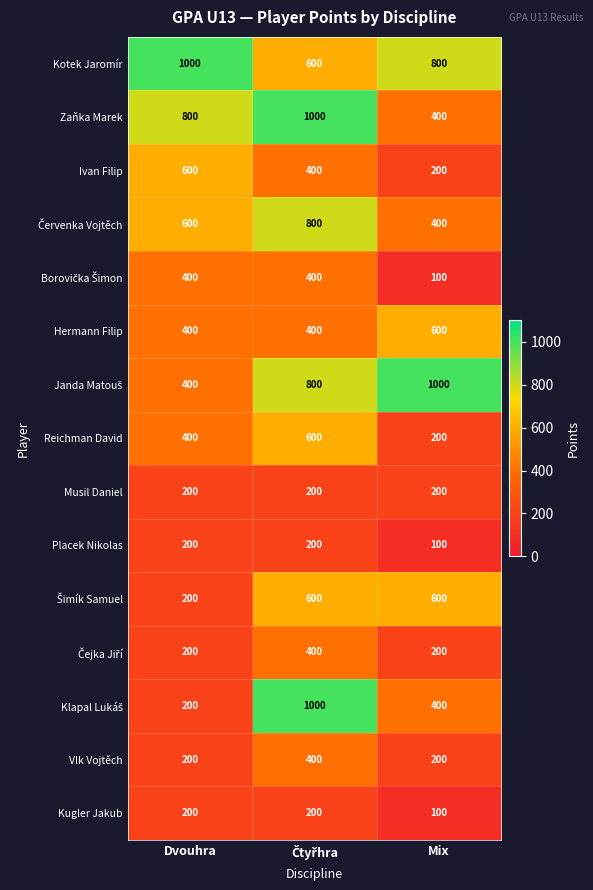

What is the total value across all series at Mix?

5500